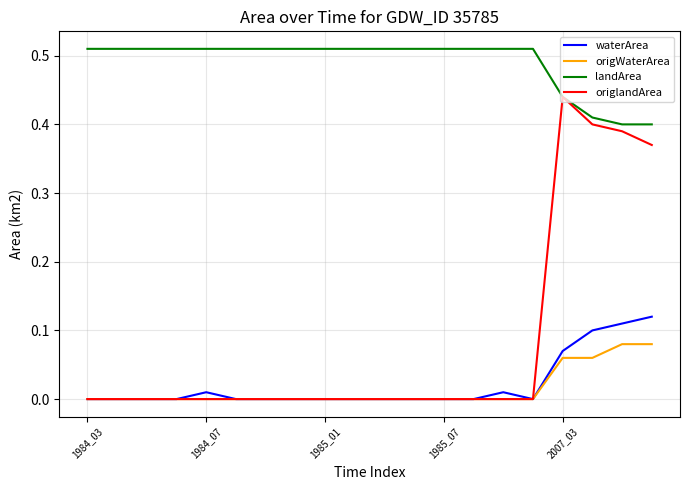

Rank the series by their maximum value, from lowest to highest.

origWaterArea, waterArea, origlandArea, landArea